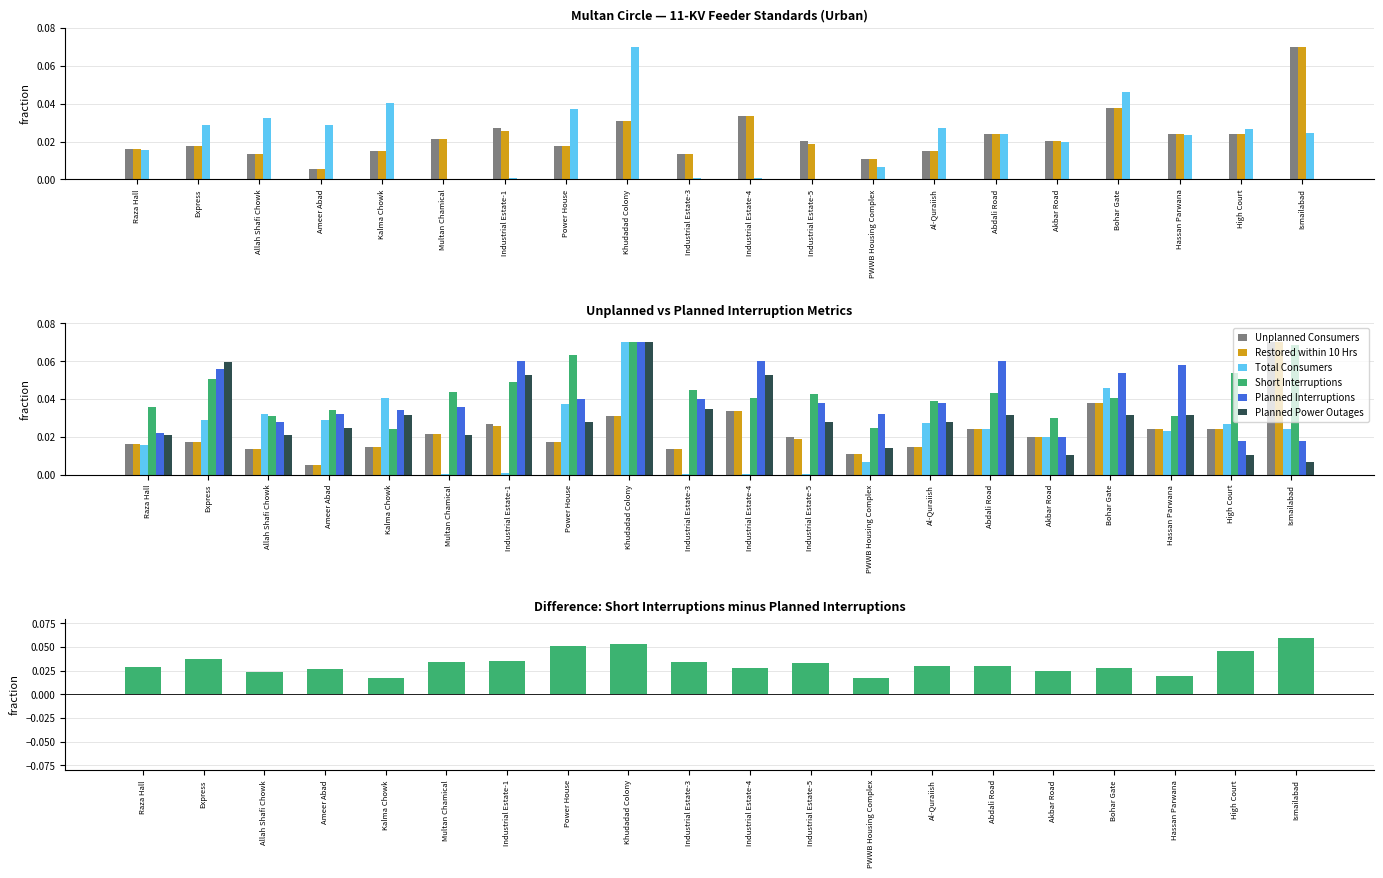

Which series has the largest total across all categories?

Short Interruptions